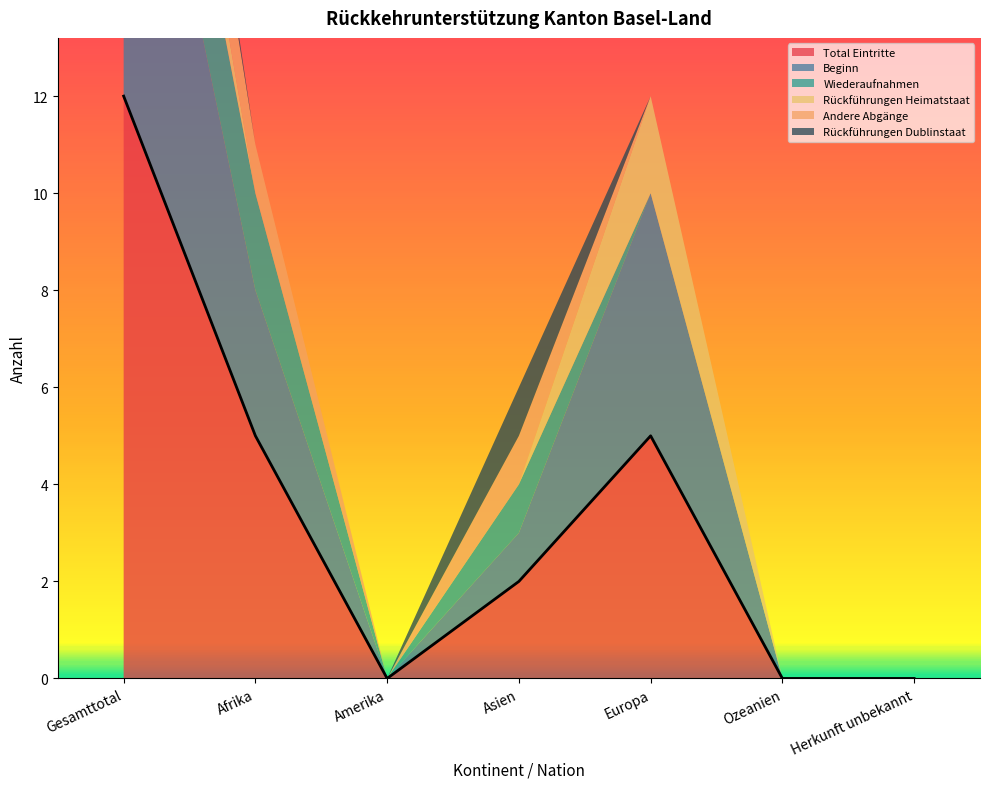

Which category has the highest value across all series?

Gesamttotal